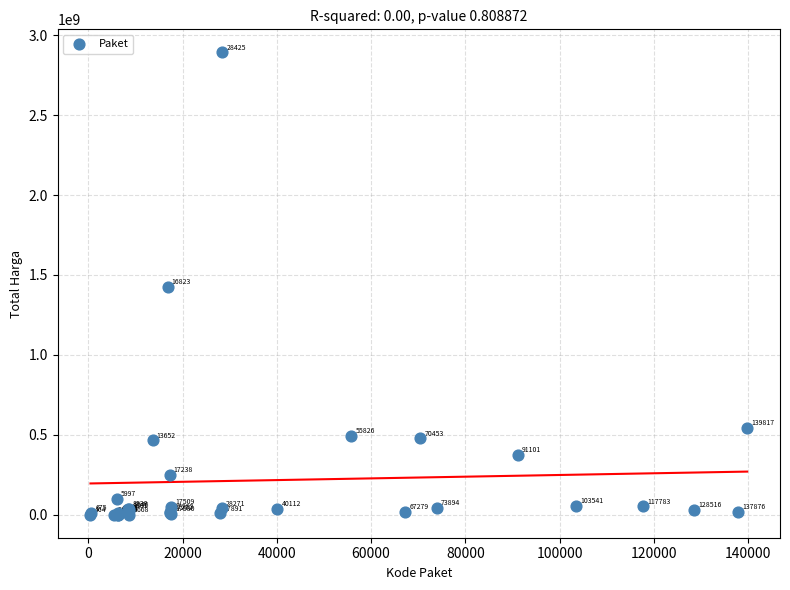

What Y value in the scatter plot is closest to 1446100000?

1425867900